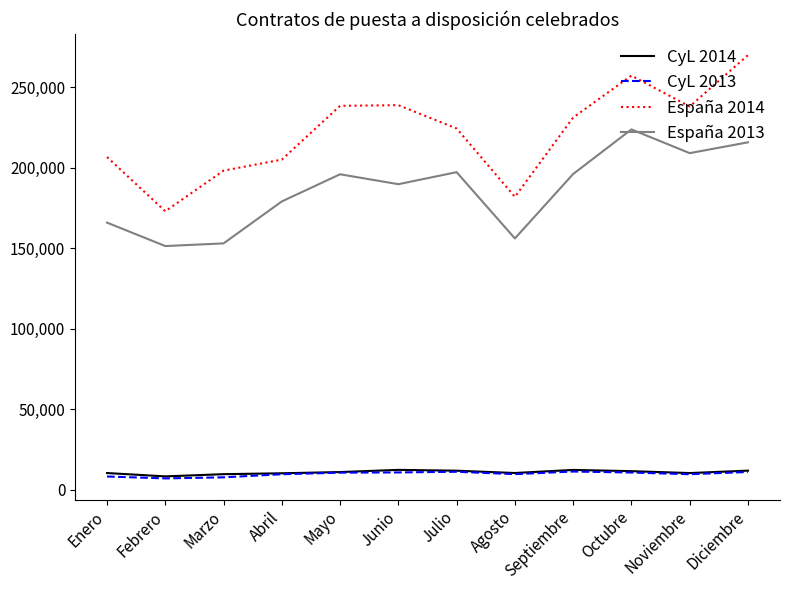

True or false: España 2014 and España 2013 intersect in this chart.

False